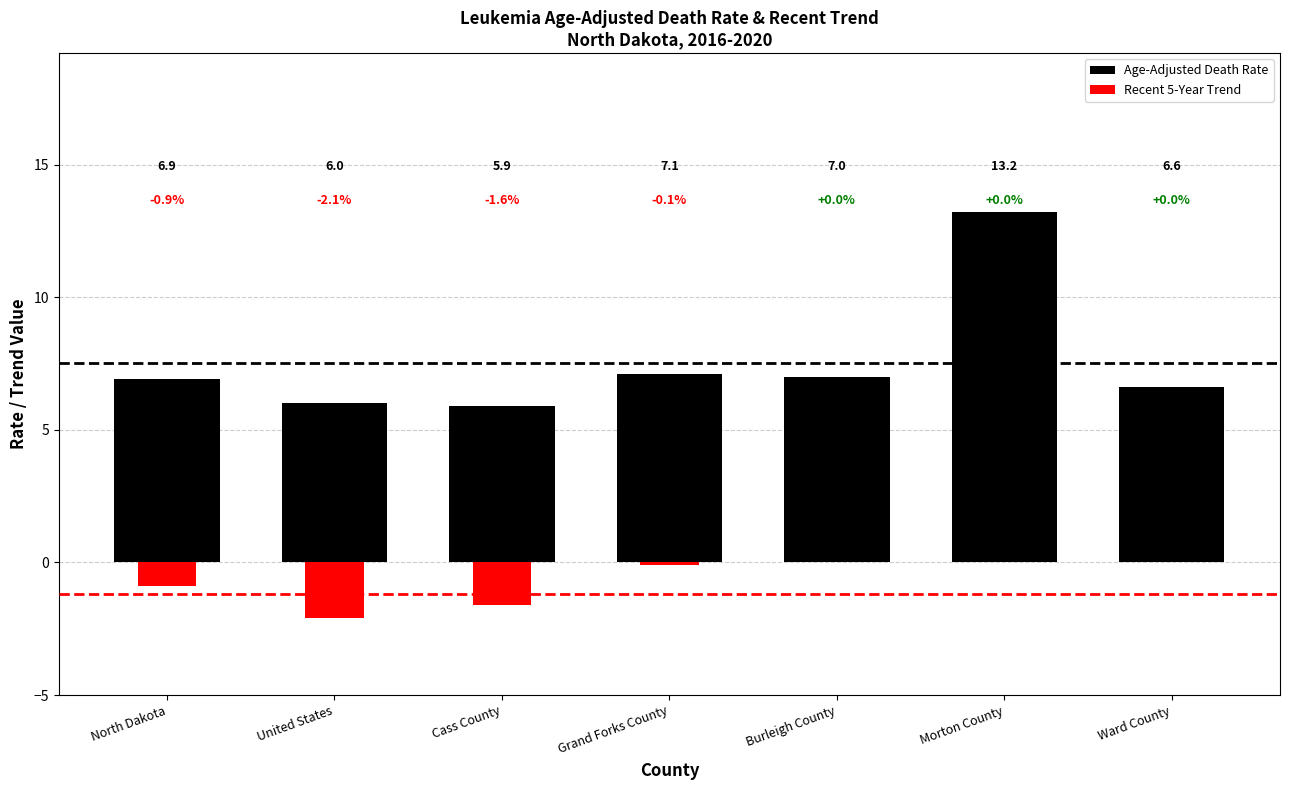

Which series changed the most between Grand Forks County and Morton County?

Age-Adjusted Death Rate